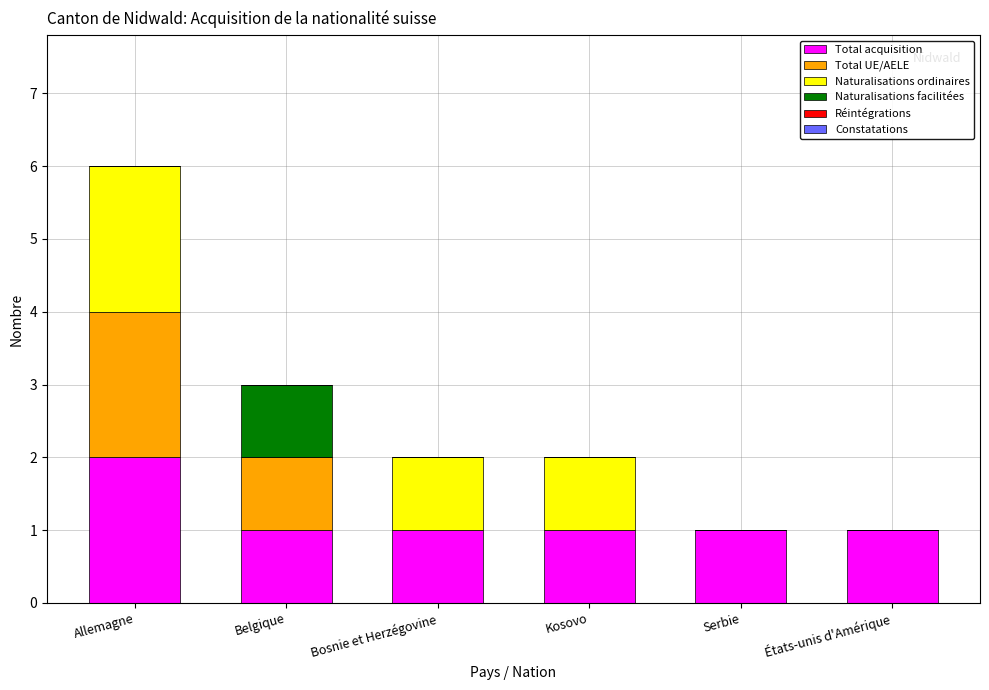

Reading left to right, list the values for the Total acquisition series.

Allemagne=2	Belgique=1	Bosnie et Herzégovine=1	Kosovo=1	Serbie=1	États-unis d'Amérique=1